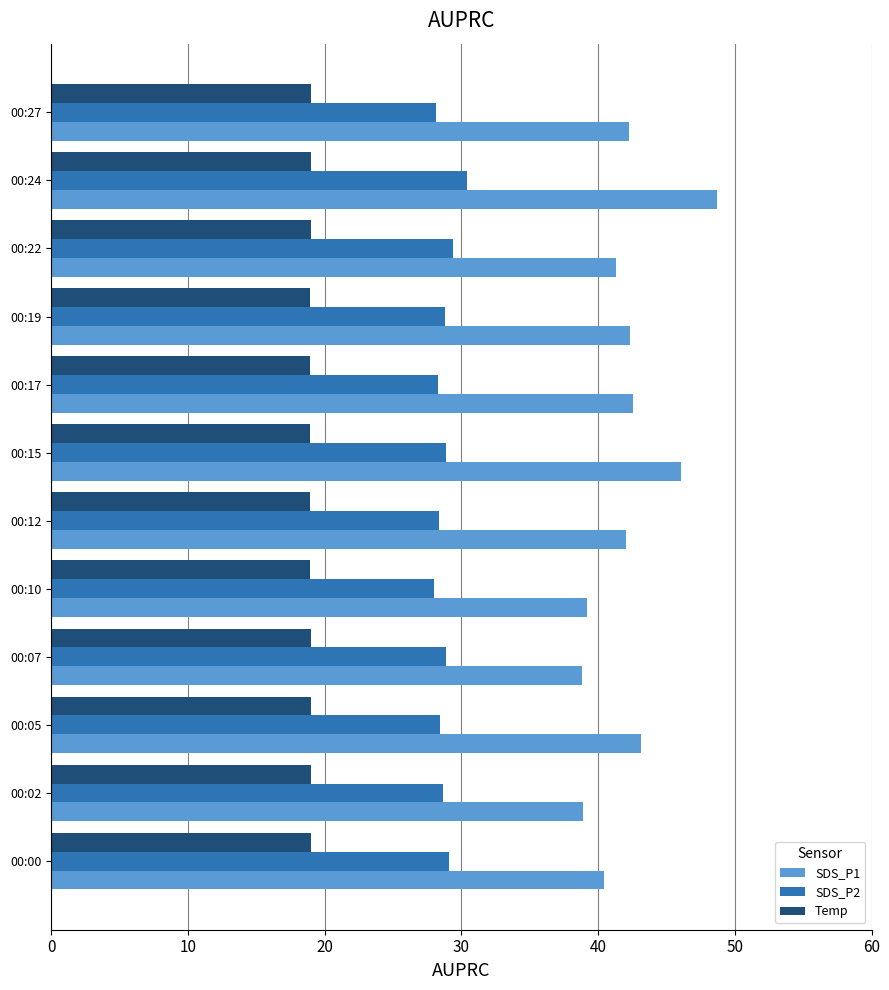

Which series has the largest range (max minus min)?

SDS_P1